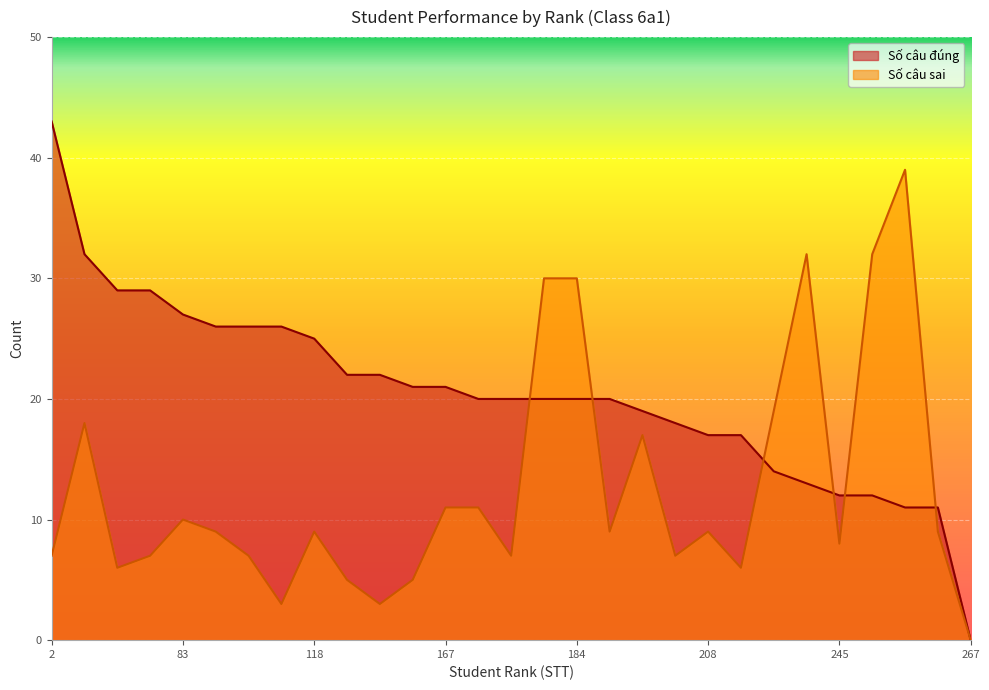

Is the value of Số câu đúng at 210 greater than the value of Số câu sai at 103?

Yes